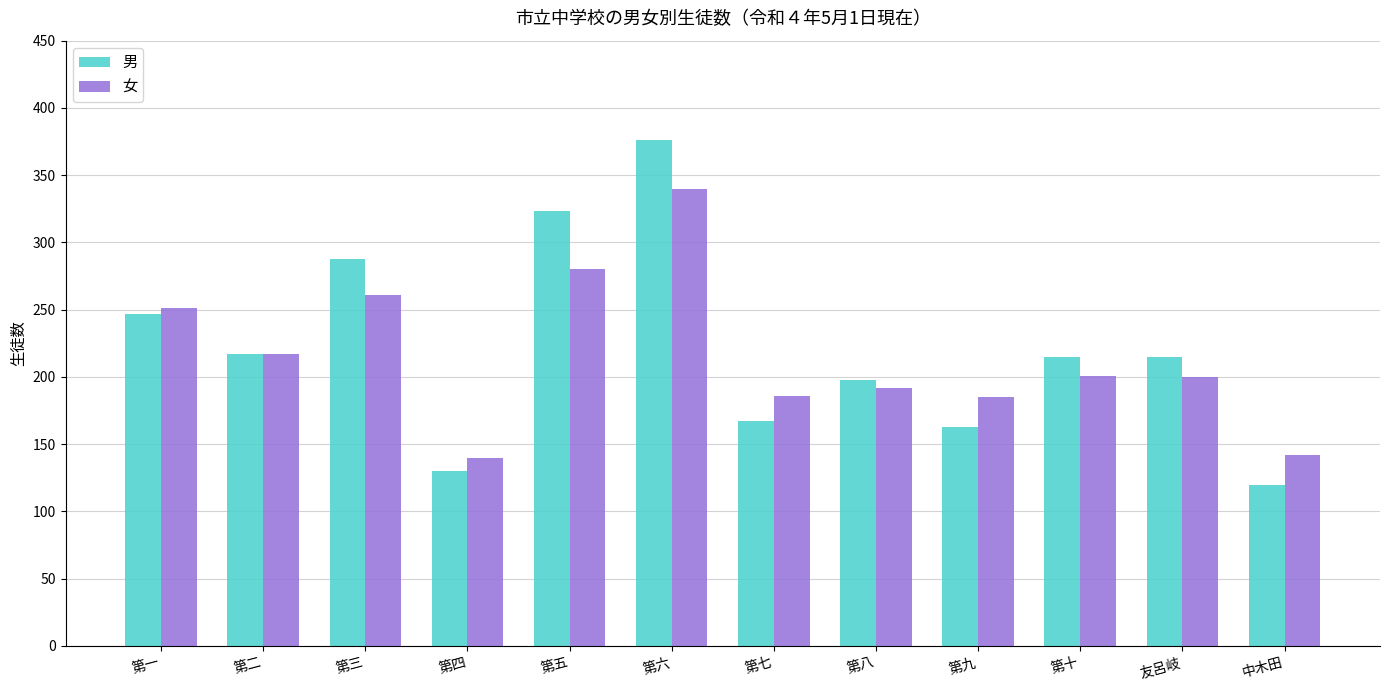

How many groups of bars are there?

12